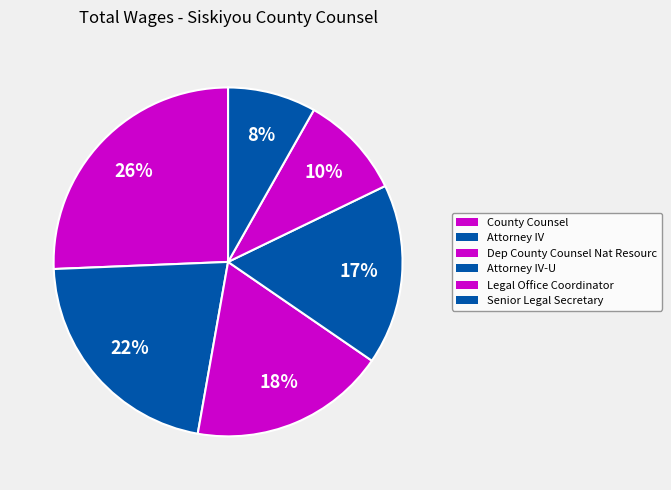

To the nearest percent, what portion does Legal Office Coordinator represent?

10%